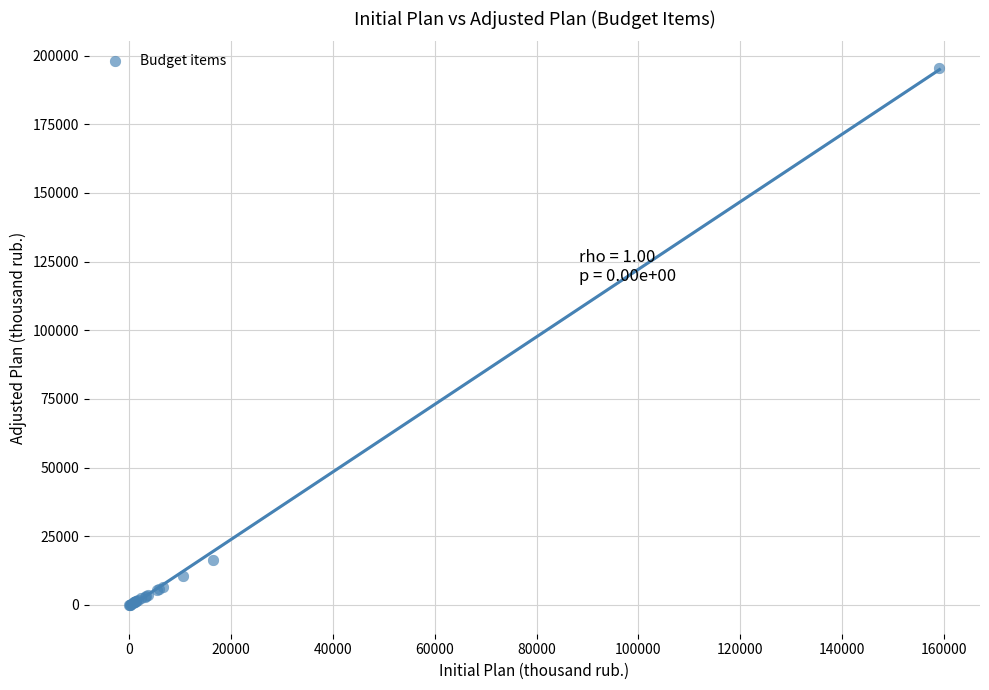

What Y value in the scatter plot is closest to 97703?

16510